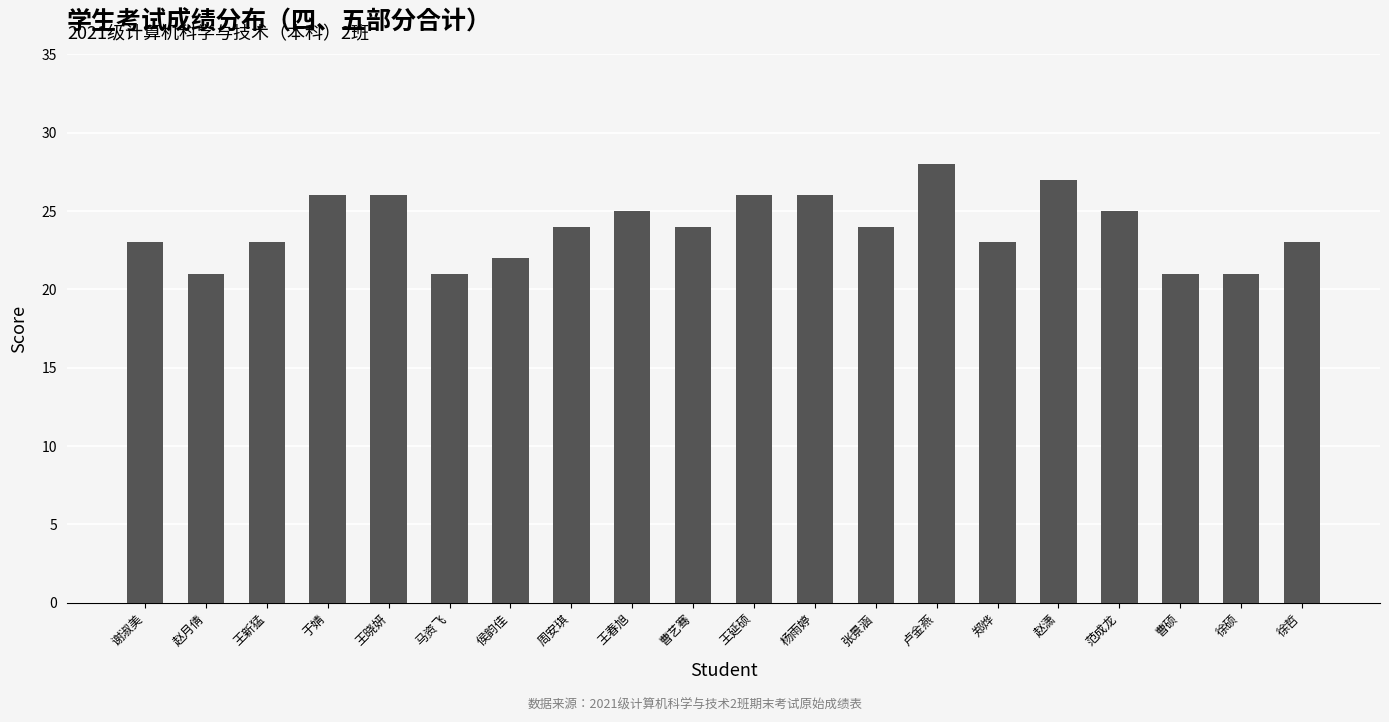

True or false: the data shows 12 at 郑烨.

False